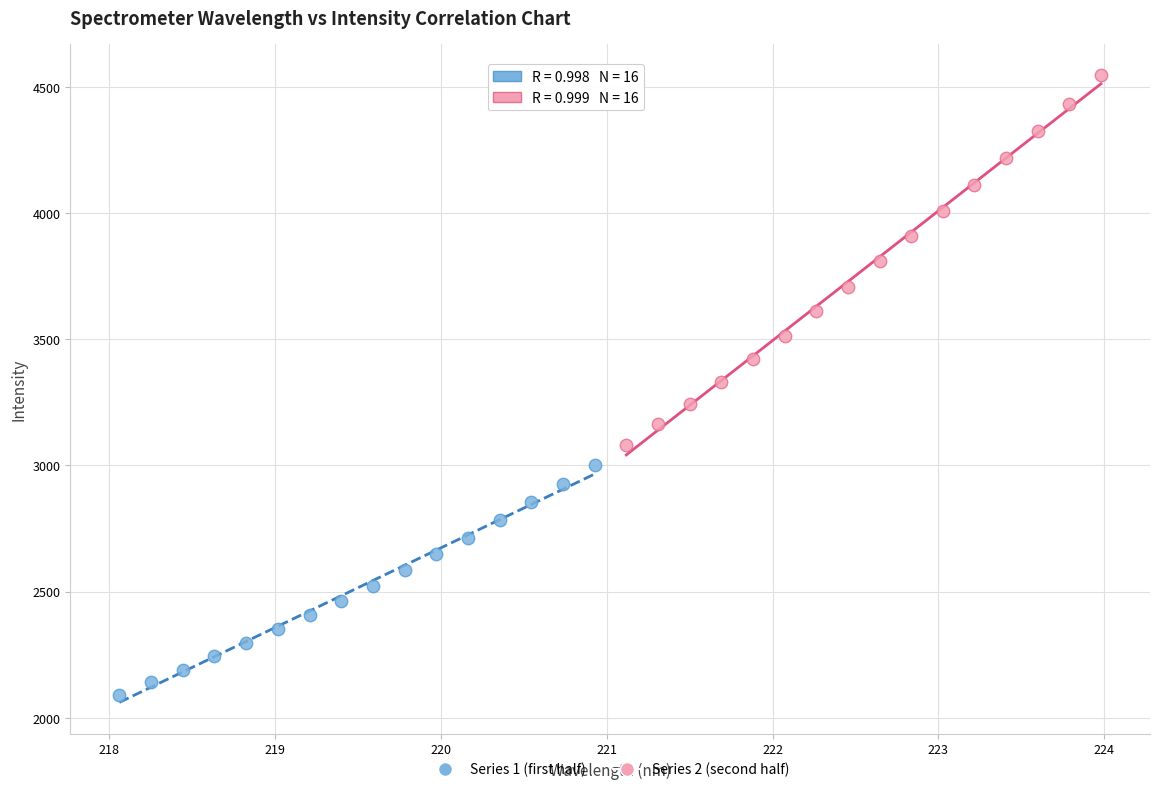

Which series reaches the minimum Y coordinate?

Series 1 (first half)